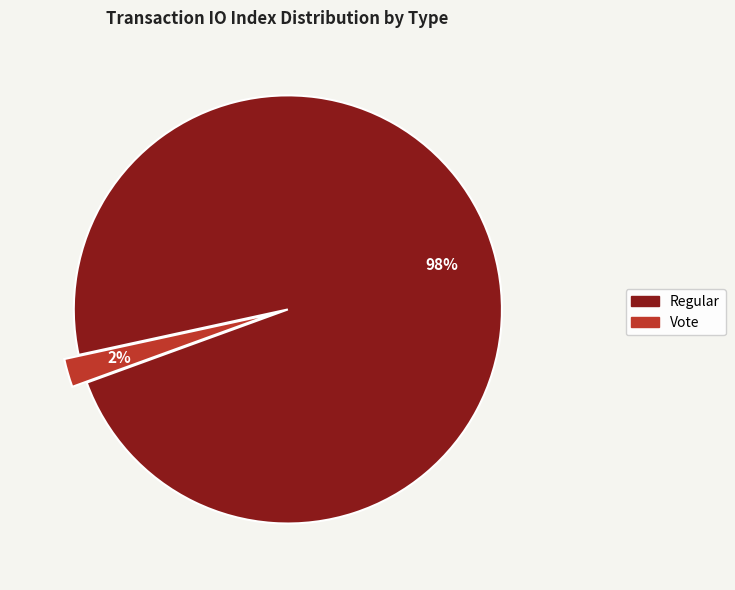

Count the number of slices in the pie.

2